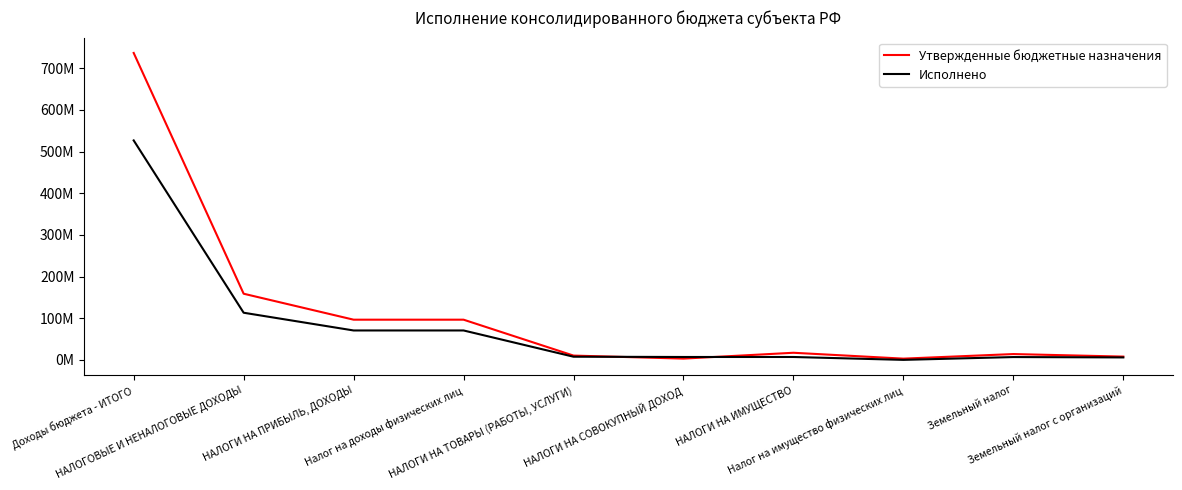

At which category does Утвержденные бюджетные назначения reach its first local valley?

НАЛОГИ НА СОВОКУПНЫЙ ДОХОД